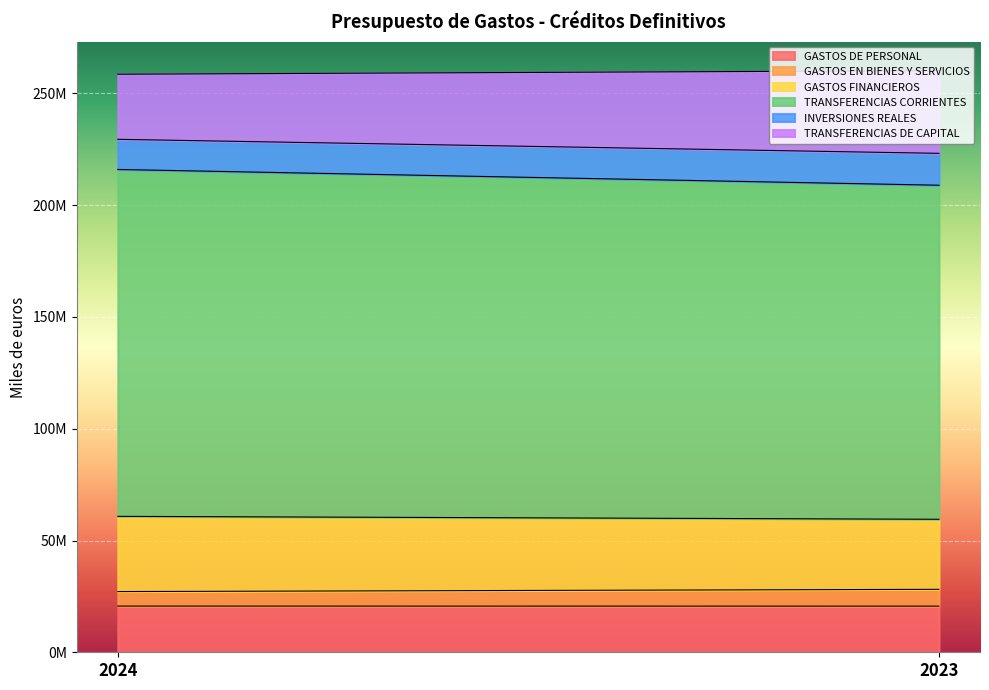

Reading left to right, extract all data points from this chart.

GASTOS DE PERSONAL: 20673105	20647451
GASTOS EN BIENES Y SERVICIOS: 6486293	7515151
GASTOS FINANCIEROS: 33651970	31336172
TRANSFERENCIAS CORRIENTES: 155185757	149451959
INVERSIONES REALES: 13485964	14261224
TRANSFERENCIAS DE CAPITAL: 29118520	36989090